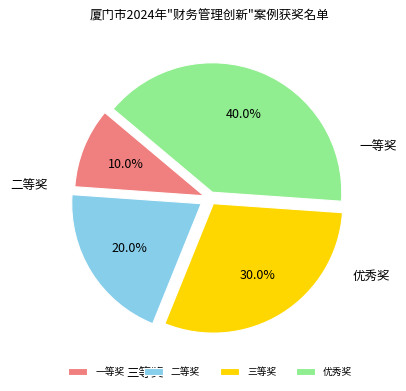

To the nearest percent, what percentage of the pie is 三等奖?

30%